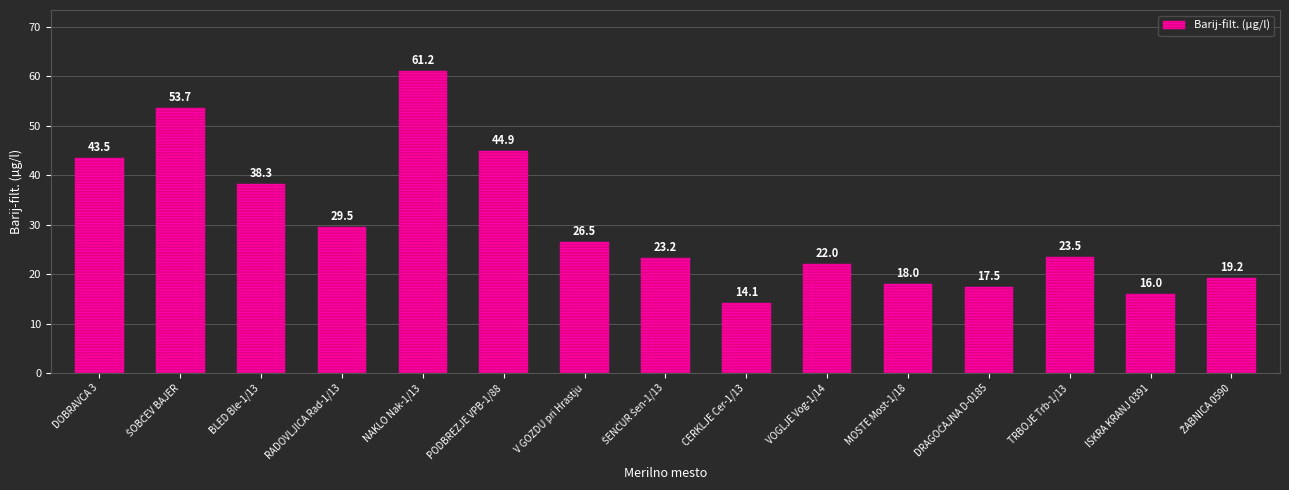

What is the ratio of the value at PODBREZJE VPB-1/88 to the value at CERKLJE Cer-1/13?

3.2